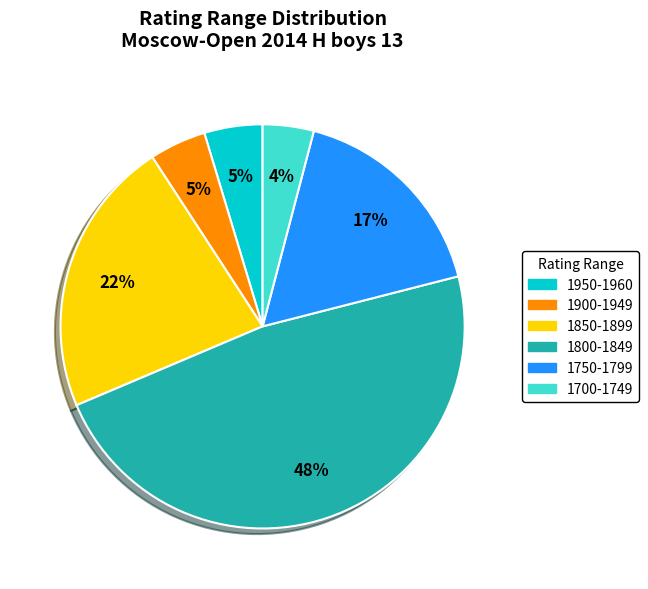

Does any single category account for the majority?

No